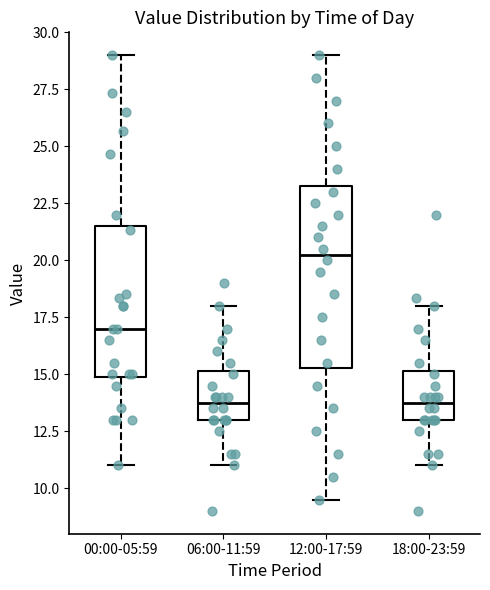

Reading left to right, read every box against the y-axis: the position of its median line, the range the box covers, and the ends of its whiskers. The values are not printed on the chart, so give them approximately, as read against the axis.

00:00-05:59: median 17.0, box 15.0 to 21.5, whiskers 11.0 to 29.0
06:00-11:59: median 14.0, box 13.0 to 15.0, whiskers 11.0 to 18.0
12:00-17:59: median 20.5, box 15.5 to 23.5, whiskers 9.5 to 29.0
18:00-23:59: median 14.0, box 13.0 to 15.0, whiskers 11.0 to 18.0